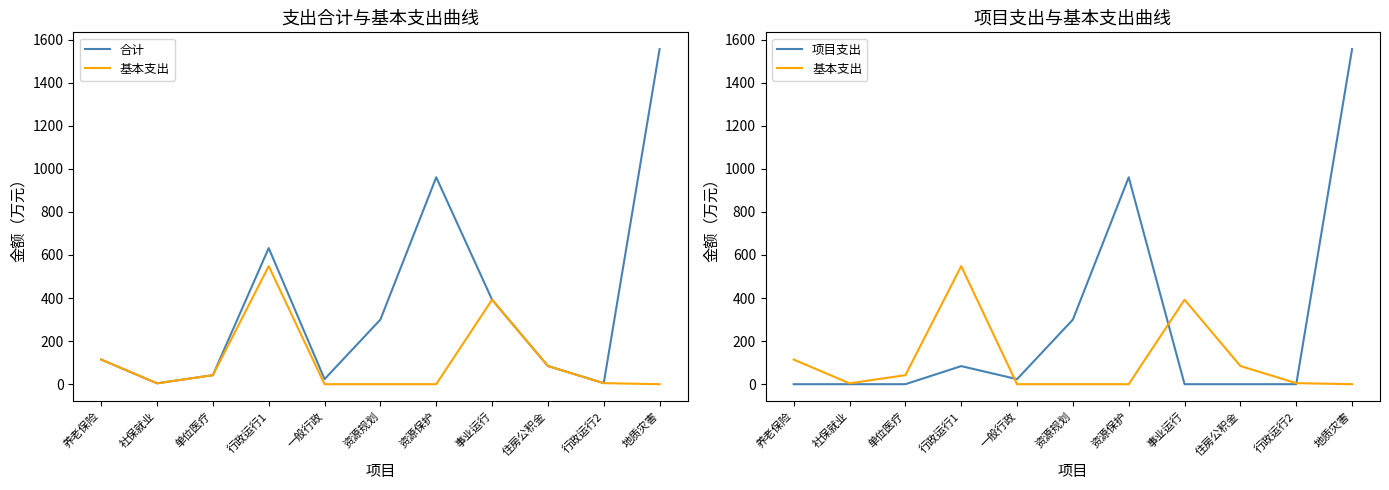

True or false: 合计 and 项目支出 cross at least once.

False